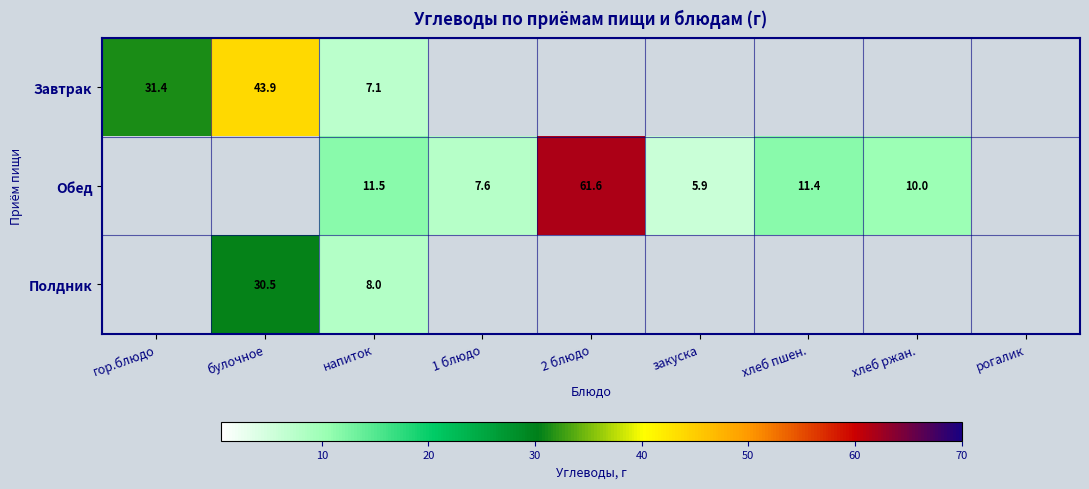

True or false: Полдник has a value of 11.1 at булочное.

False